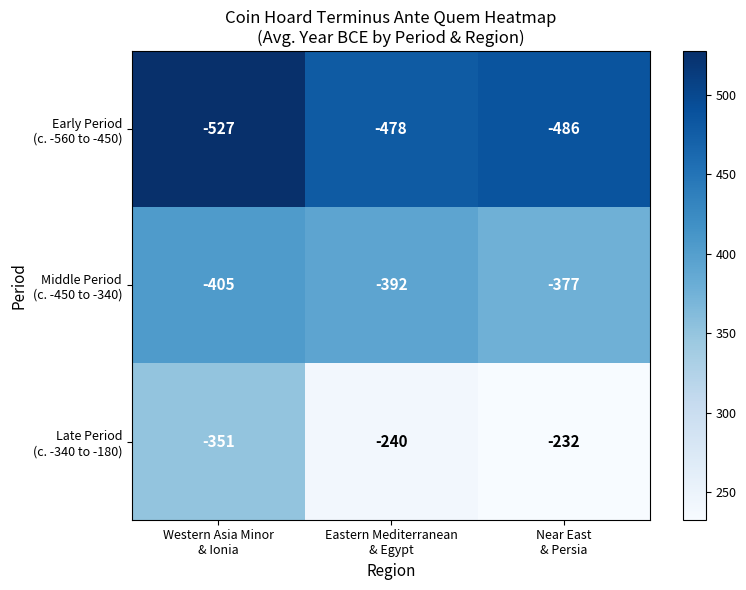

At which category is the sum across all series the highest?

Near East
& Persia